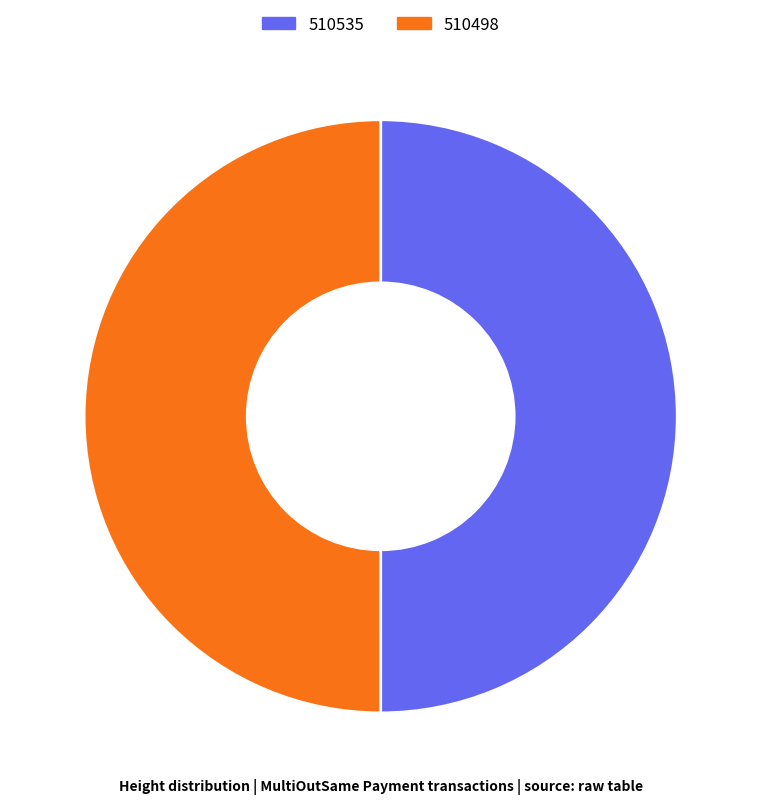

Is the sum of 510535 and 510498 greater than half?

Yes